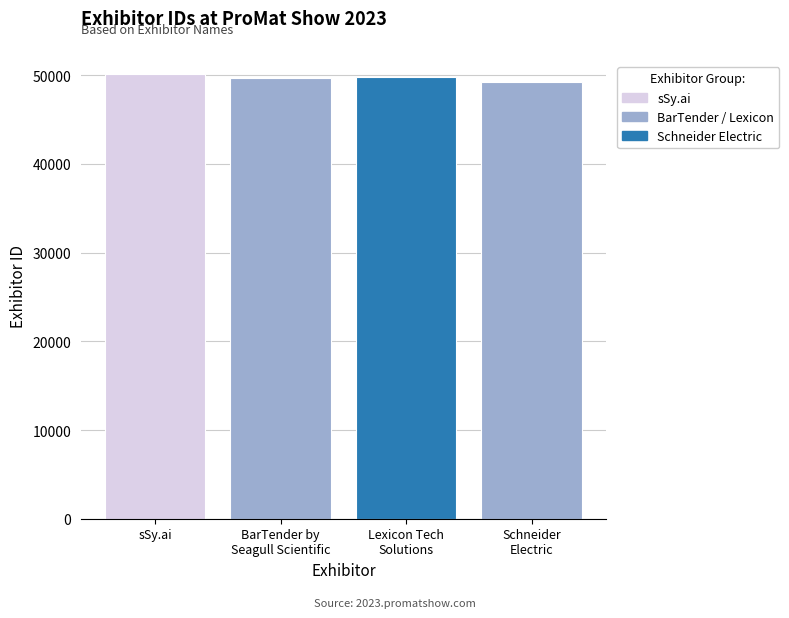

How many distinct data groups are displayed?

4